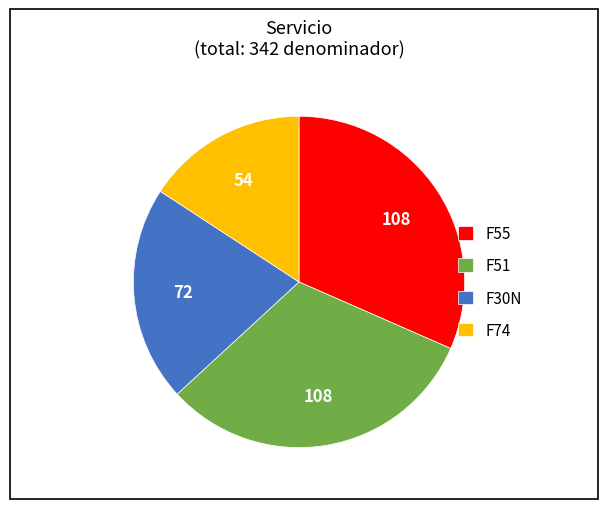

Is F55 the majority of the pie?

No